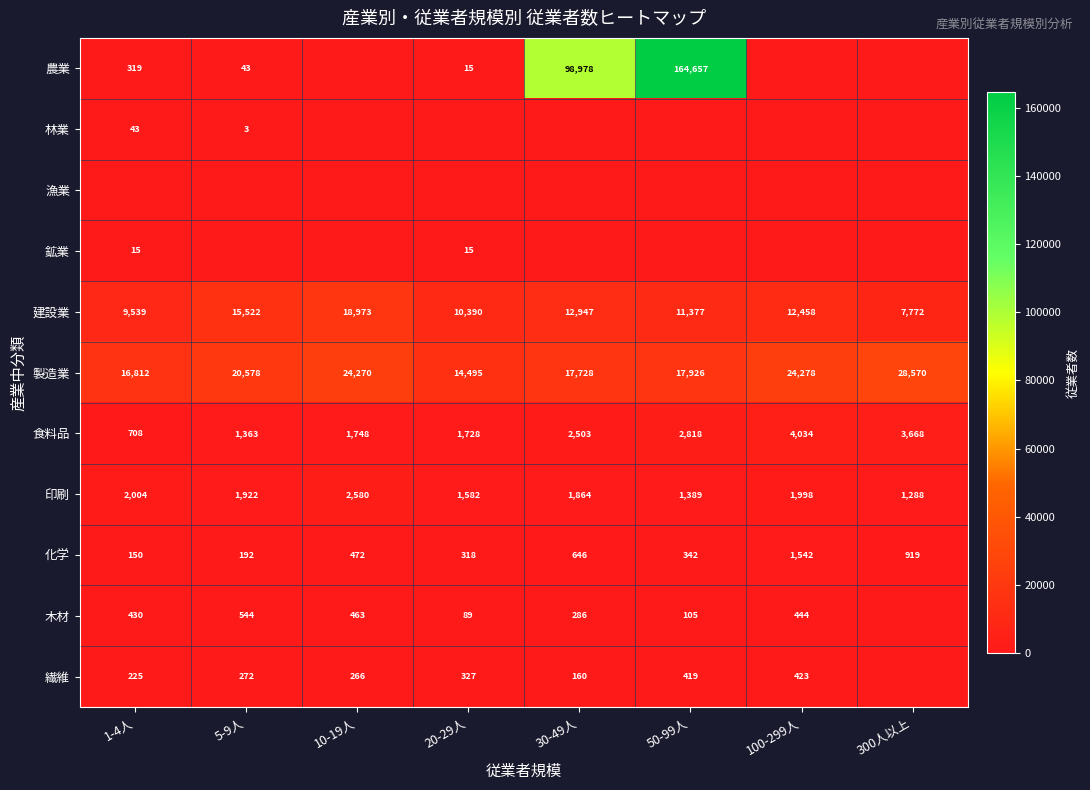

Is it true that 印刷 equals 1998 at 100-299人?

True